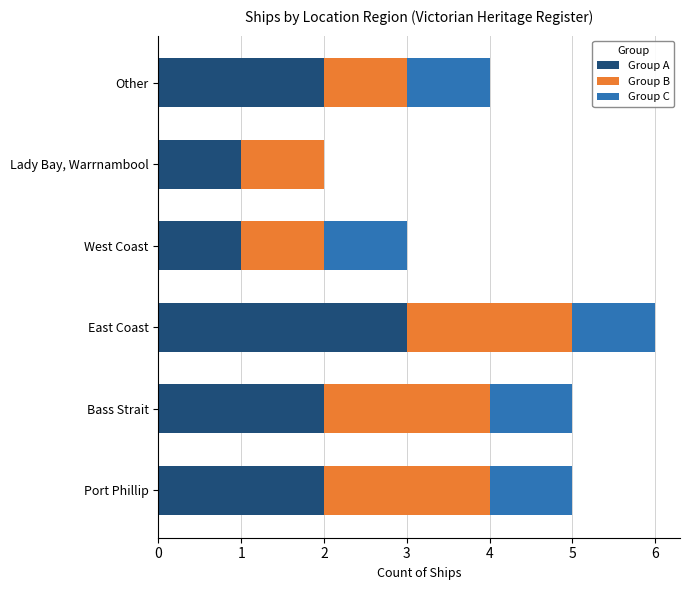

Which category has the highest value in the Group A series?

East Coast